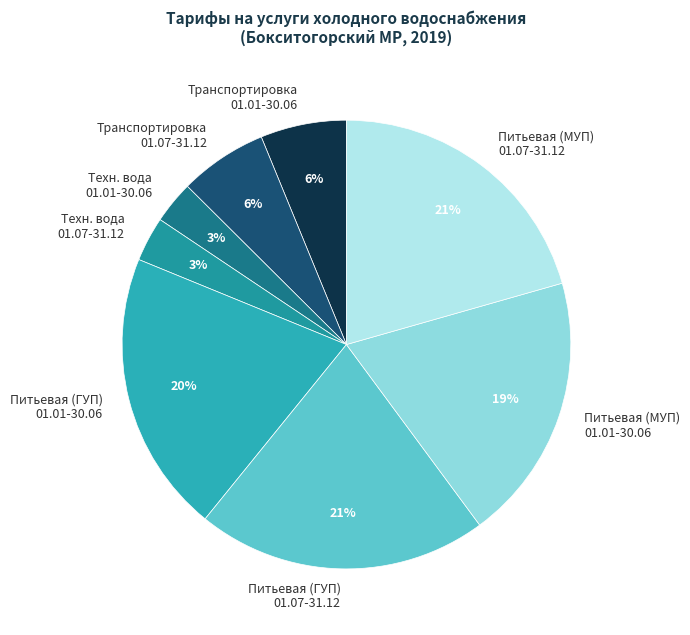

How many slices are in this pie chart?

8